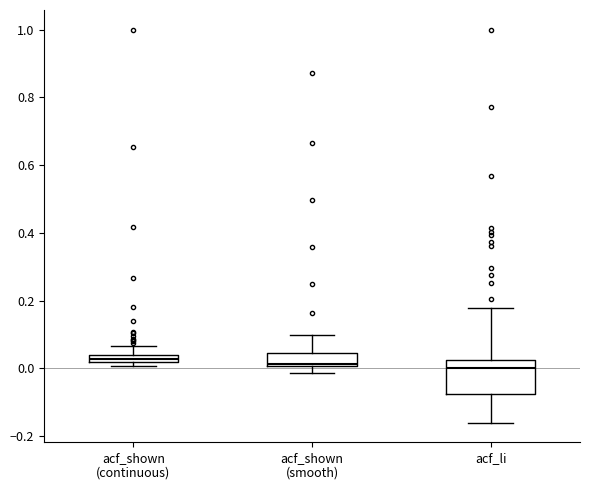

Comparing the boxes themselves (not the whiskers), which one is the tallest?

acf_li